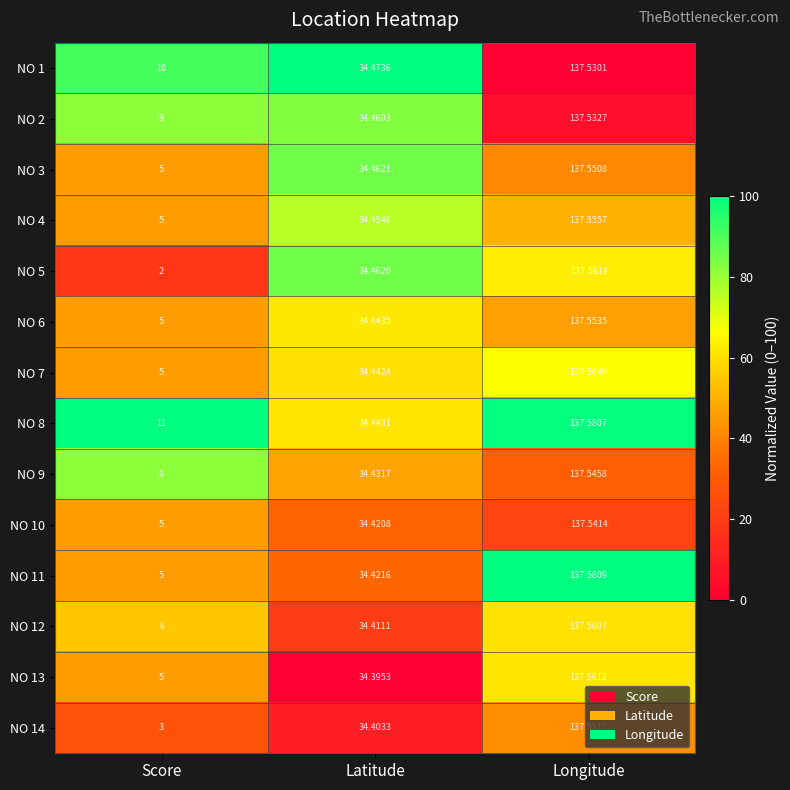

Is the value of NO 9 at Score greater than the value of NO 6 at Longitude?

No